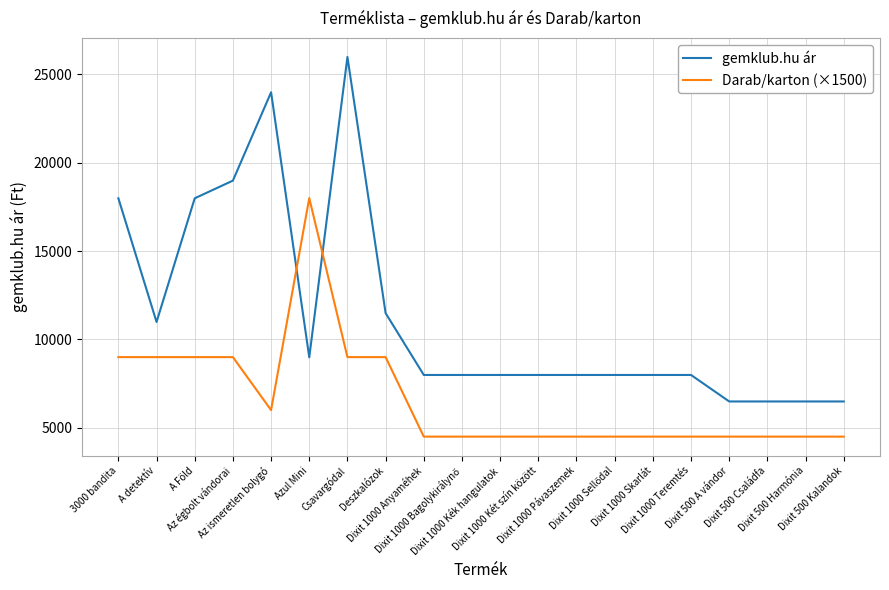

Between Az ismeretlen bolygó and Dixit 1000 Teremtés, which series saw the biggest shift?

gemklub.hu ár